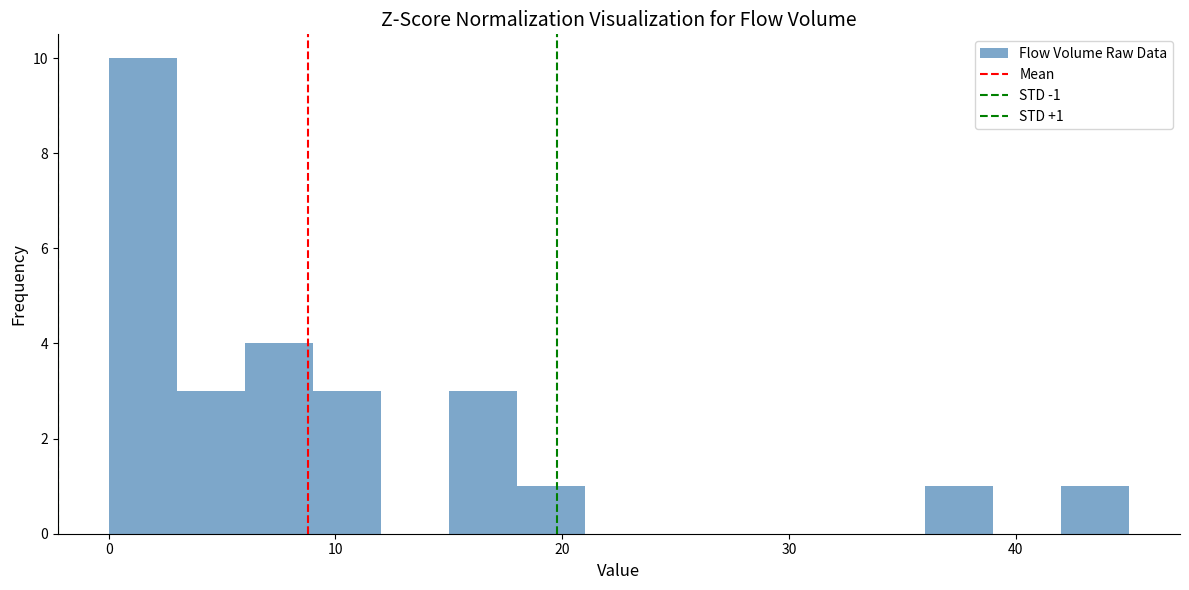

Around what value on the x-axis is the tallest bar? Give the approximate position of its centre, as read against the axis.

2